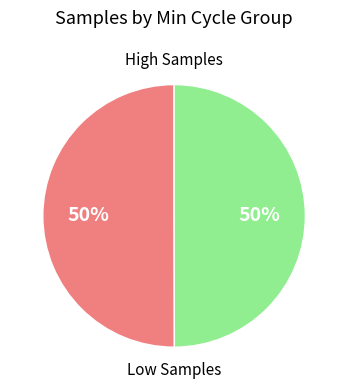

To the nearest percent, what is the average slice percentage?

50%